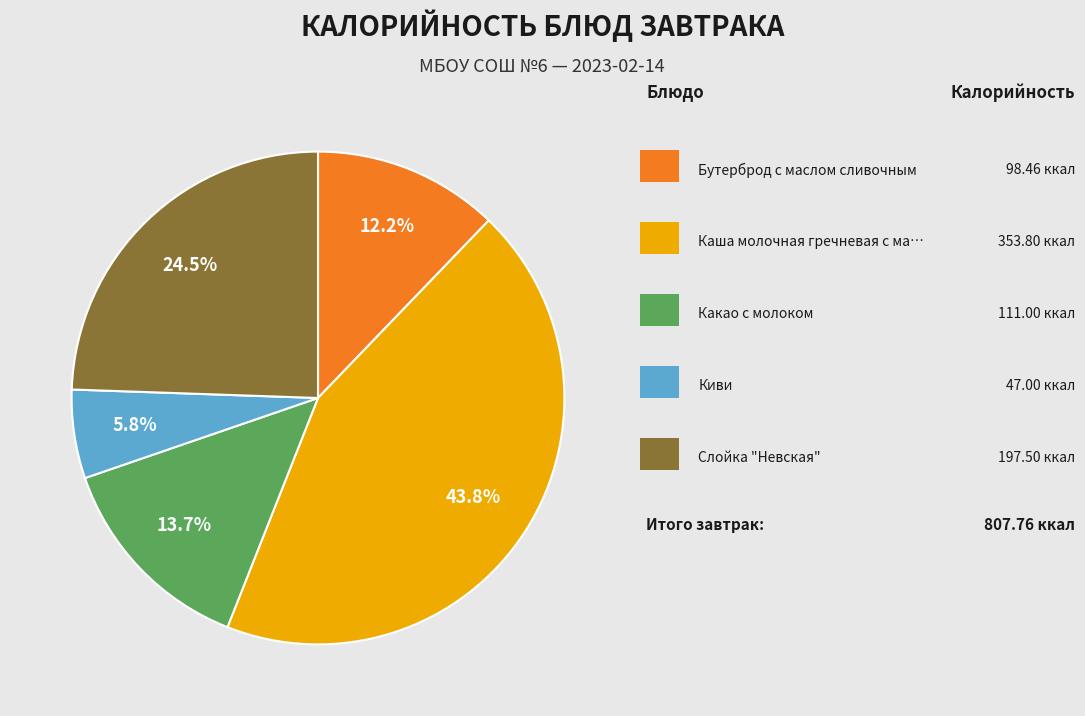

Is there a majority slice in this chart?

No